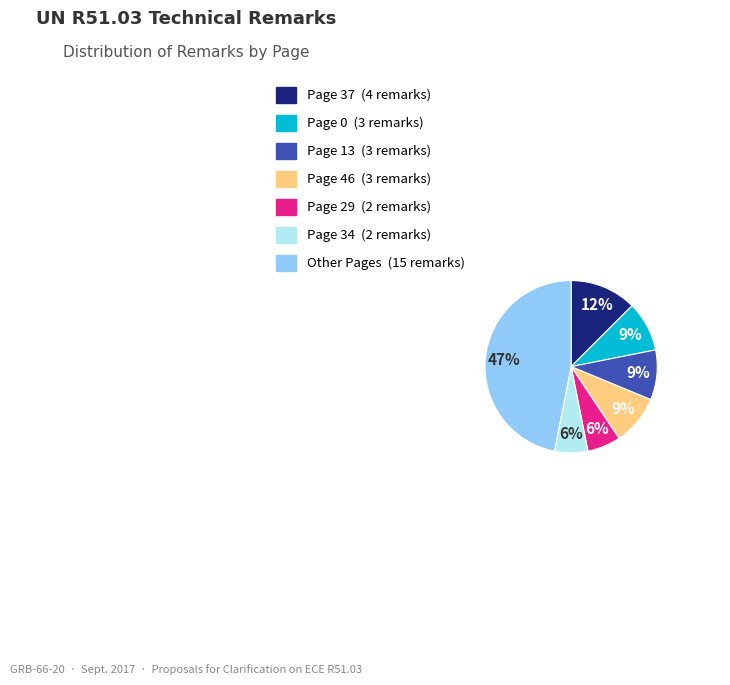

Is there a majority slice in this chart?

No